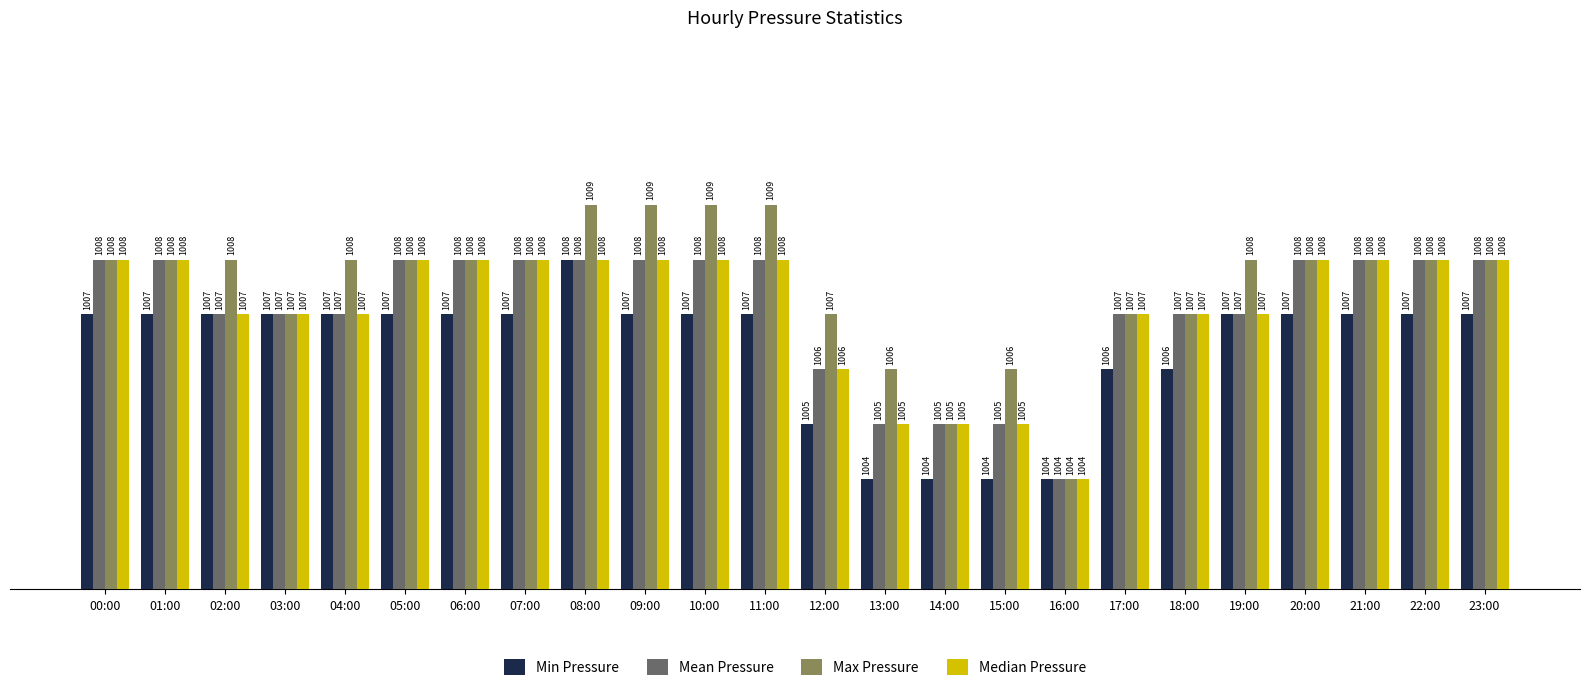

What is the greatest value displayed?

1009